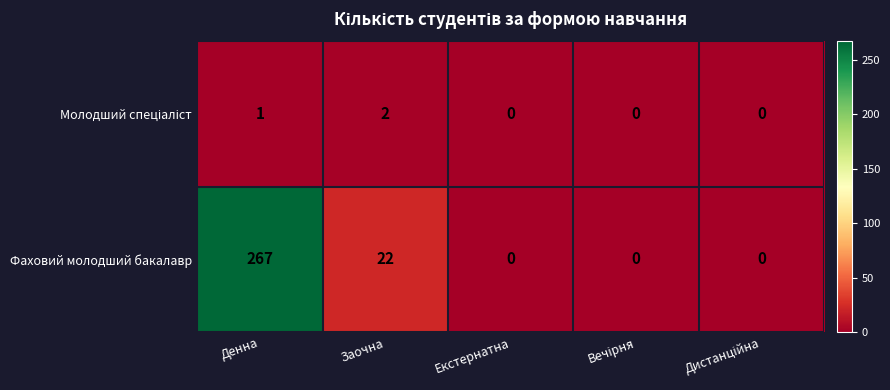

What is the highest value of the Фаховий молодший бакалавр series?

267